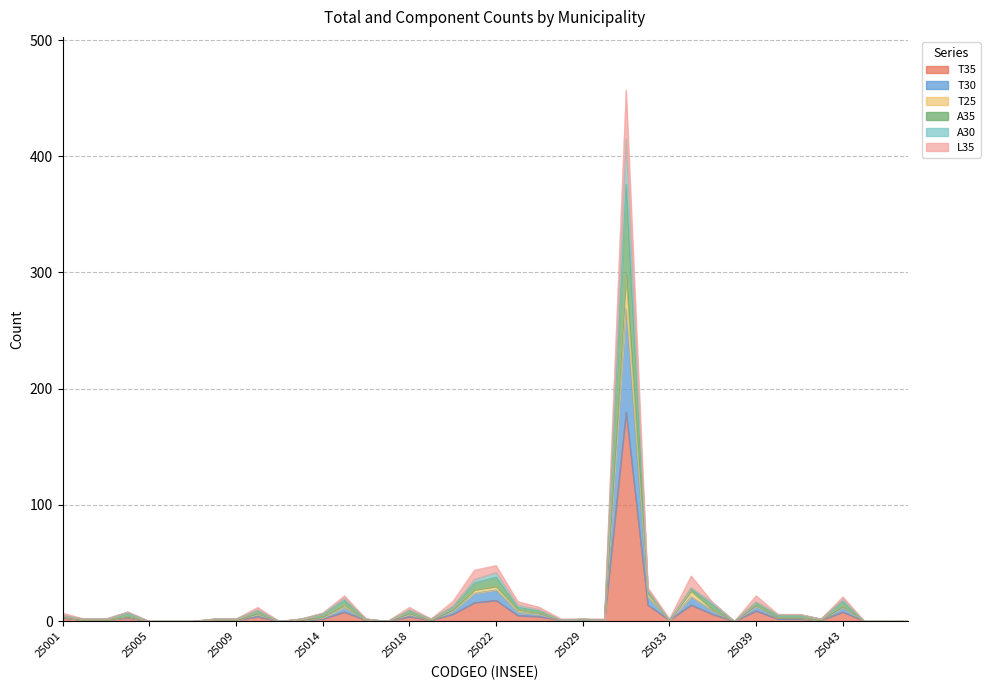

How many lines are shown in the chart?

6